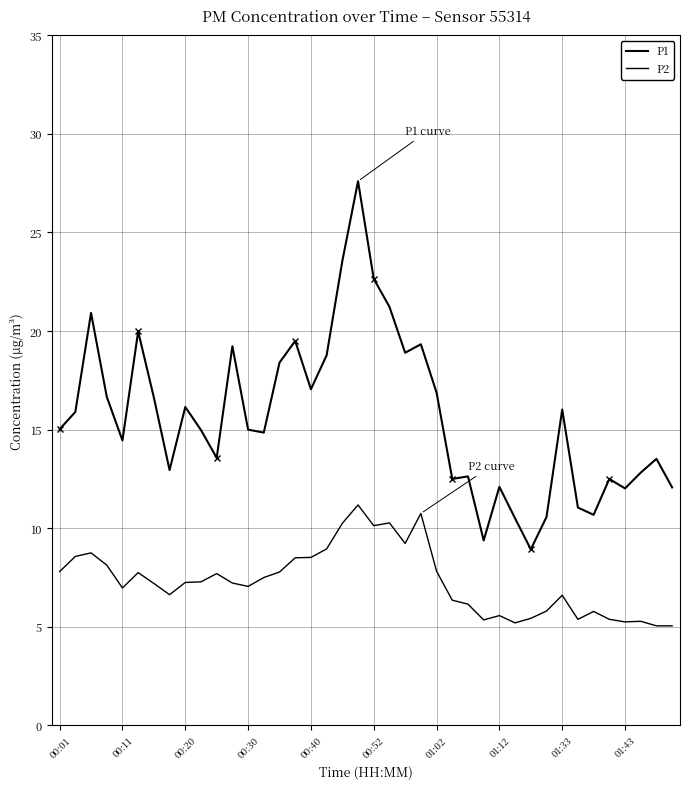

How many categories are shown in the chart?

40